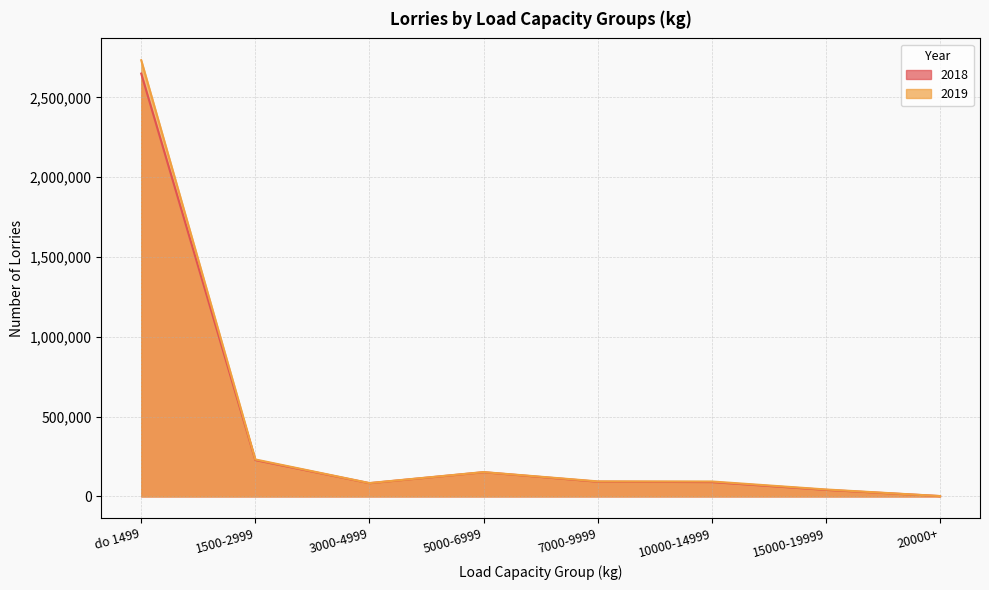

Which series changed the most between 3000-4999 and 7000-9999?

2019